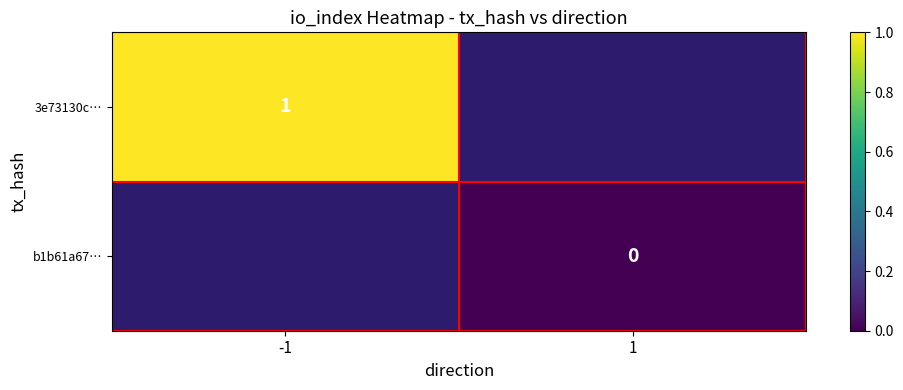

Which label corresponds to the smallest value in the chart?

1